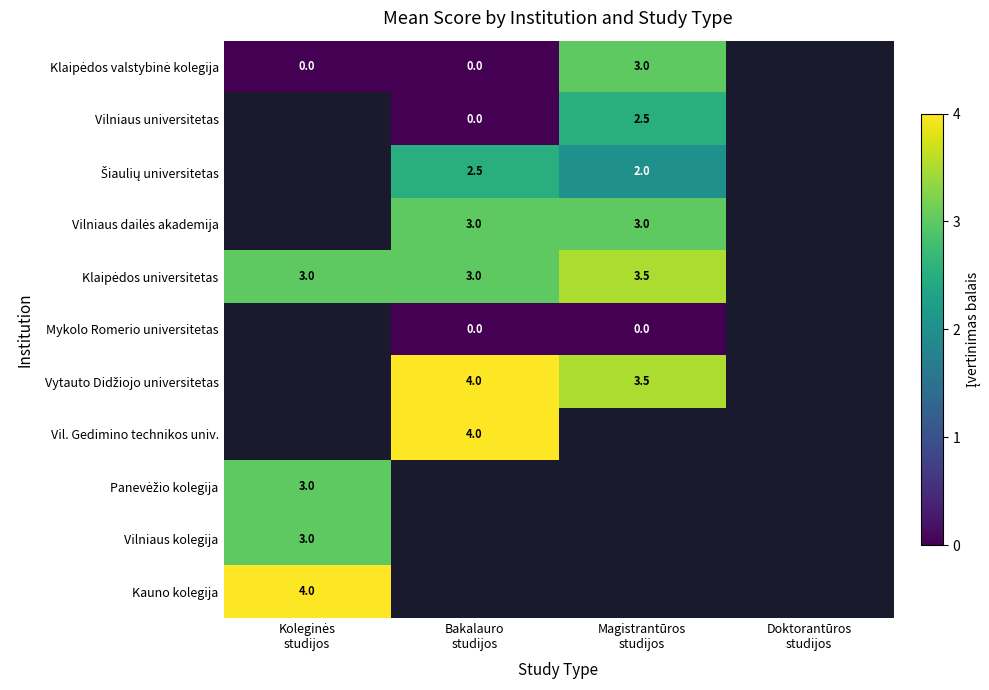

Which category has the highest value in the Klaipėdos universitetas series?

Magistrantūros studijos